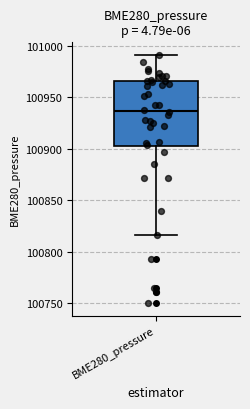

Where does the median line of the box for BME280_pressure sit on the y-axis? The values are not printed on the chart, so give them approximately, as read against the axis.

100935